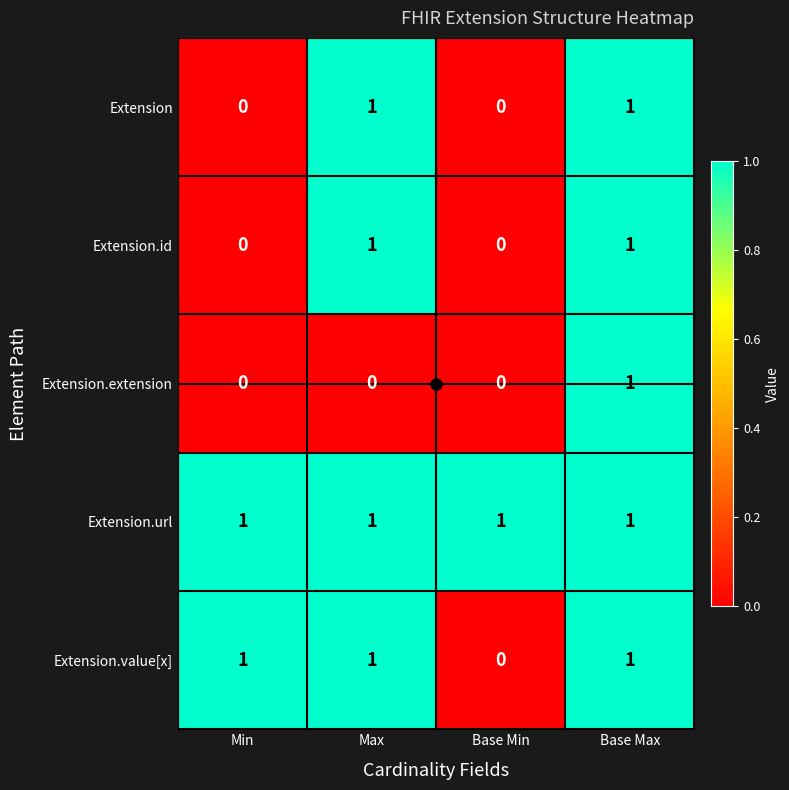

The value of Extension.value[x] at Base Max is 1. True or false?

True